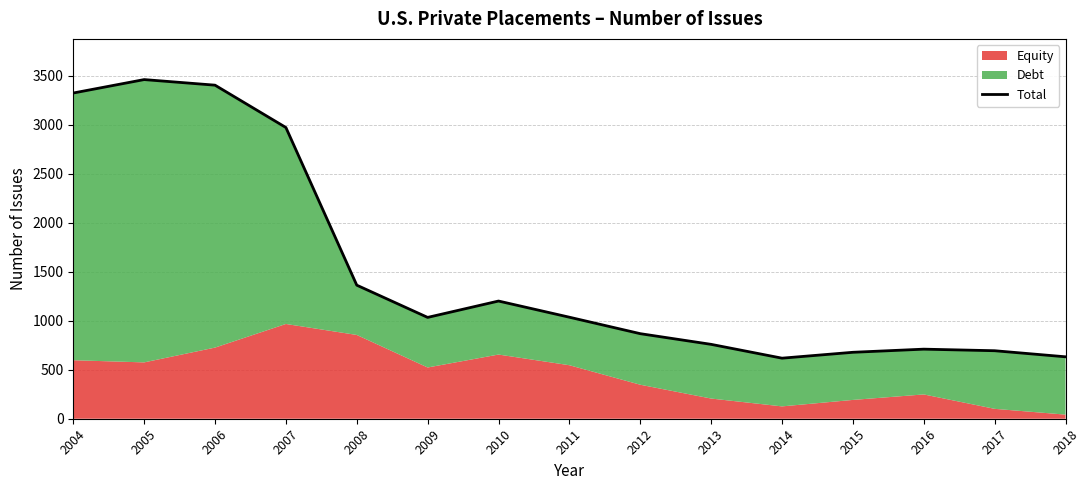

List the labels in order of value, smallest first.

2014, 2018, 2015, 2017, 2016, 2013, 2012, 2009, 2011, 2010, 2008, 2007, 2004, 2006, 2005